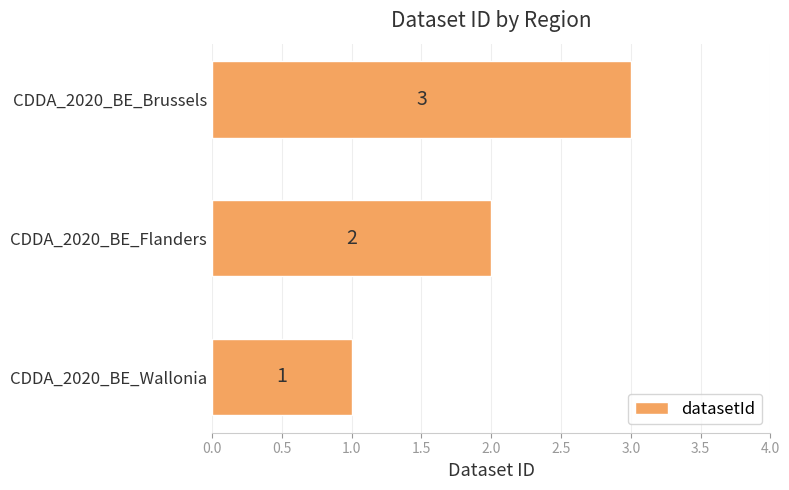

What is the sum of all values?

6